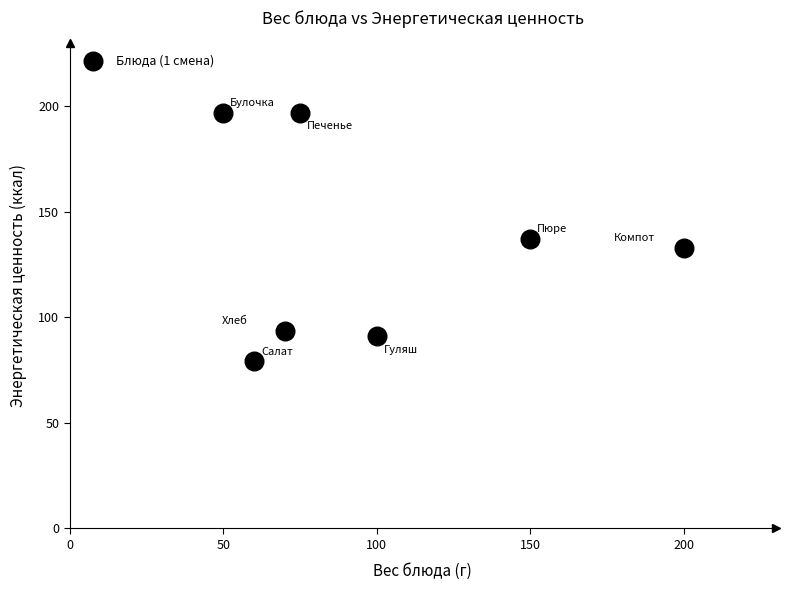

What is the range of Y values (max minus min)?

117.9